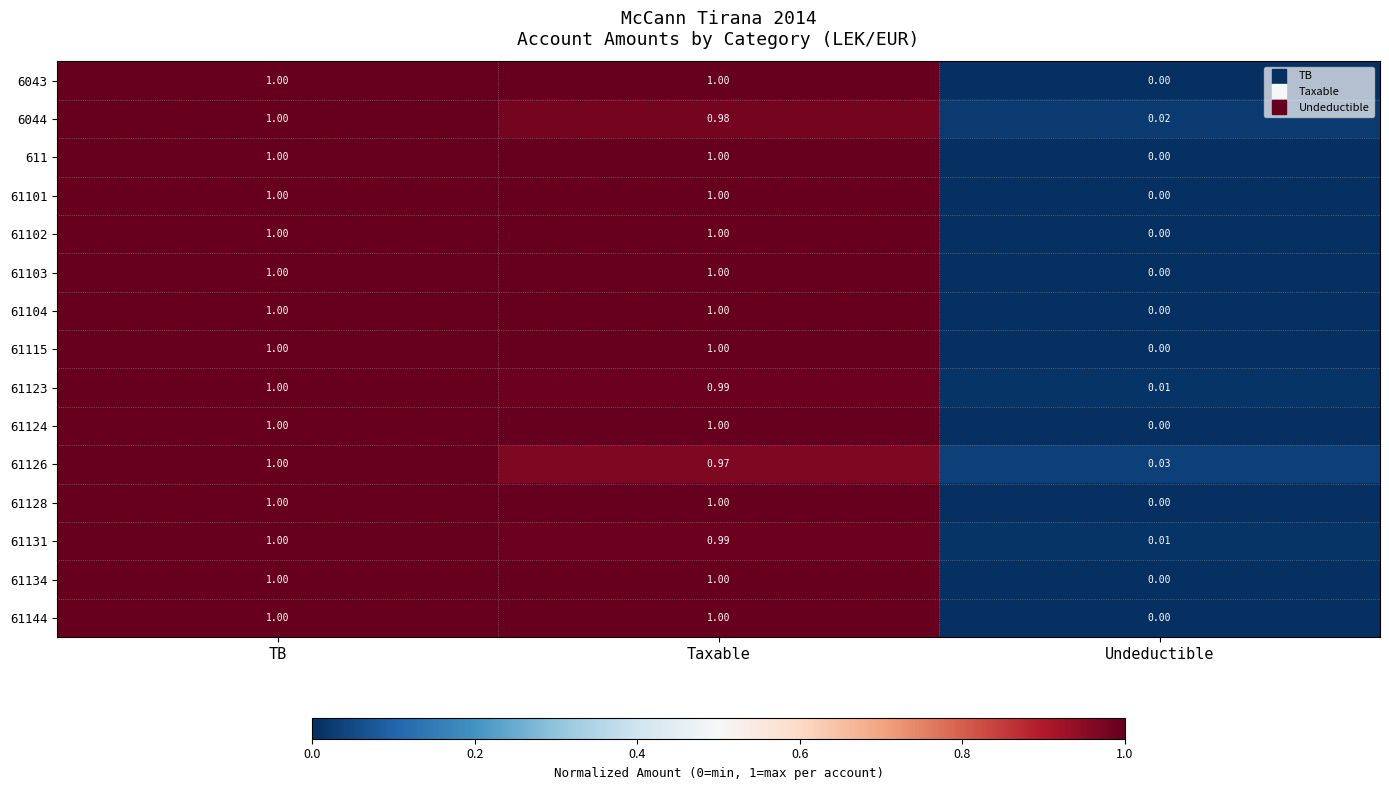

Where is 61134 nearest to the value 0?

Undeductible